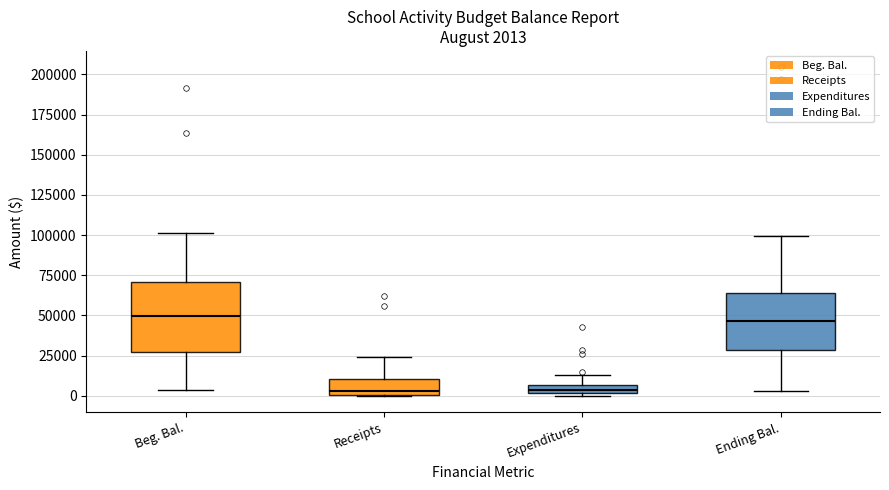

Which box is the tallest, from its lower edge to its upper edge?

Beg. Bal.